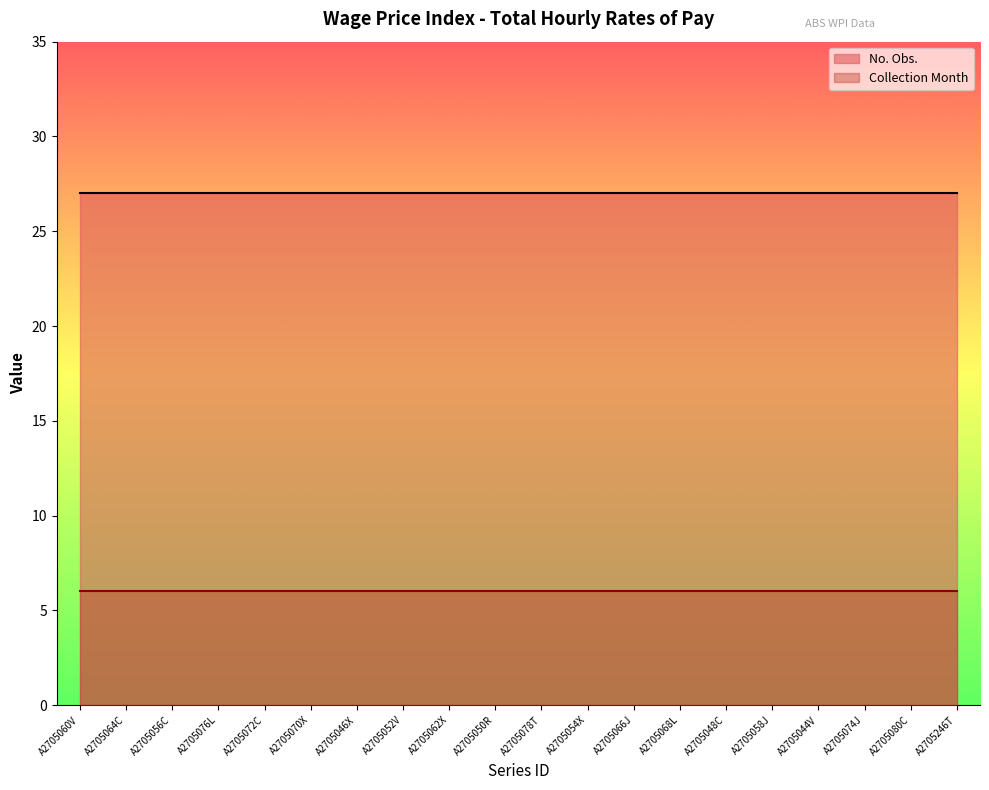

True or false: No. Obs. has a value of 10 at A2705058J.

False